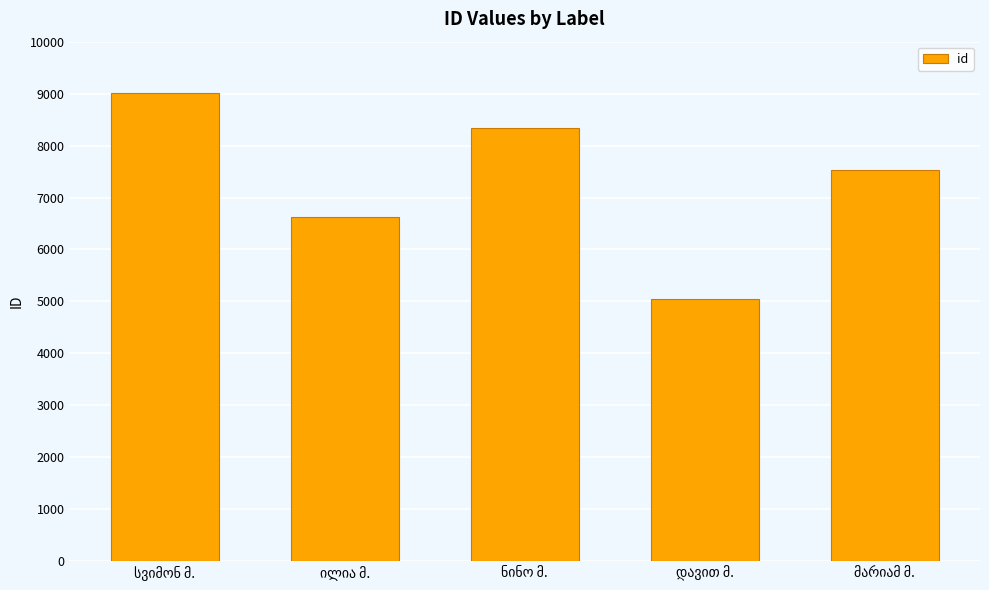

What is the smallest value displayed?

5045